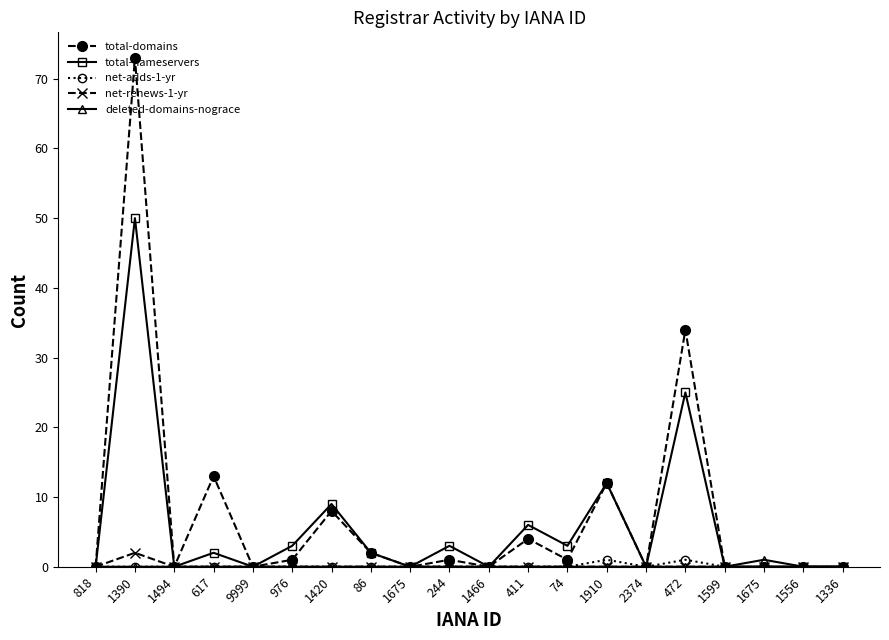

True or false: net-renews-1-yr and total-nameservers cross at least once.

False